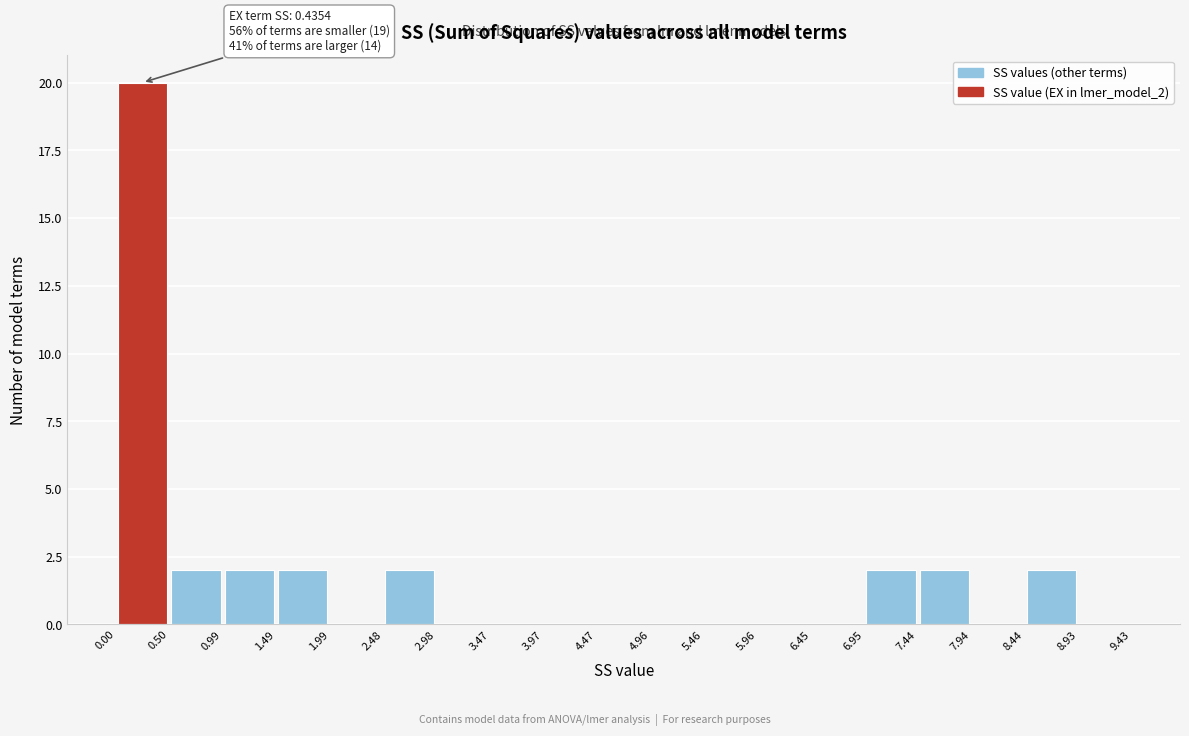

Which range on the x-axis has the tallest bar?

0.00 to 0.50